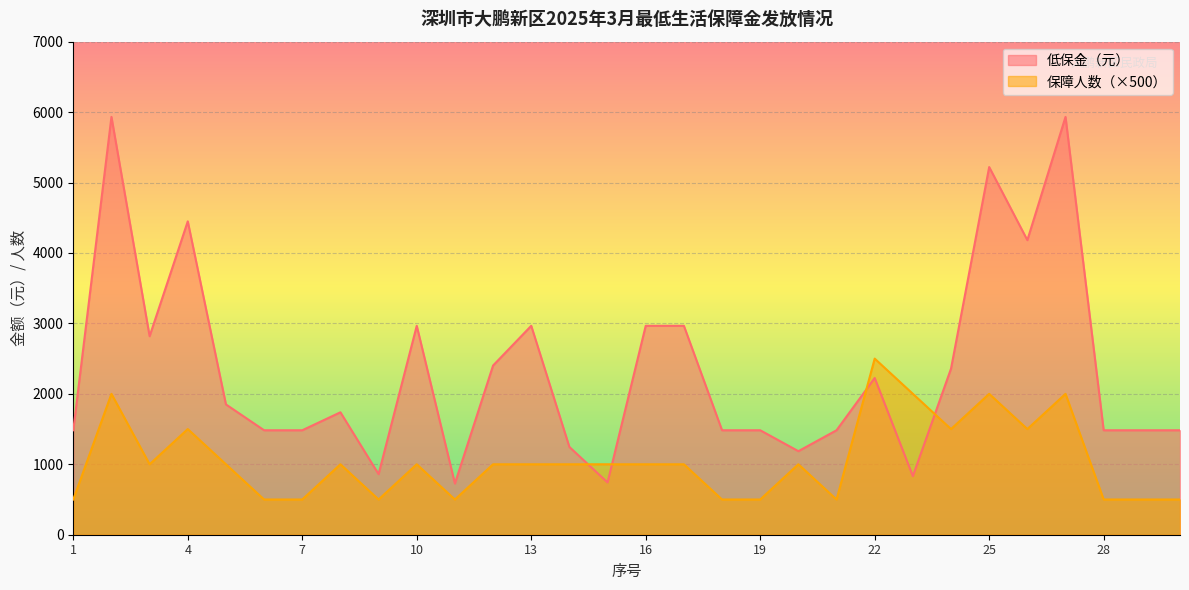

Between 2 and 20, which series saw the biggest shift?

低保金（元）